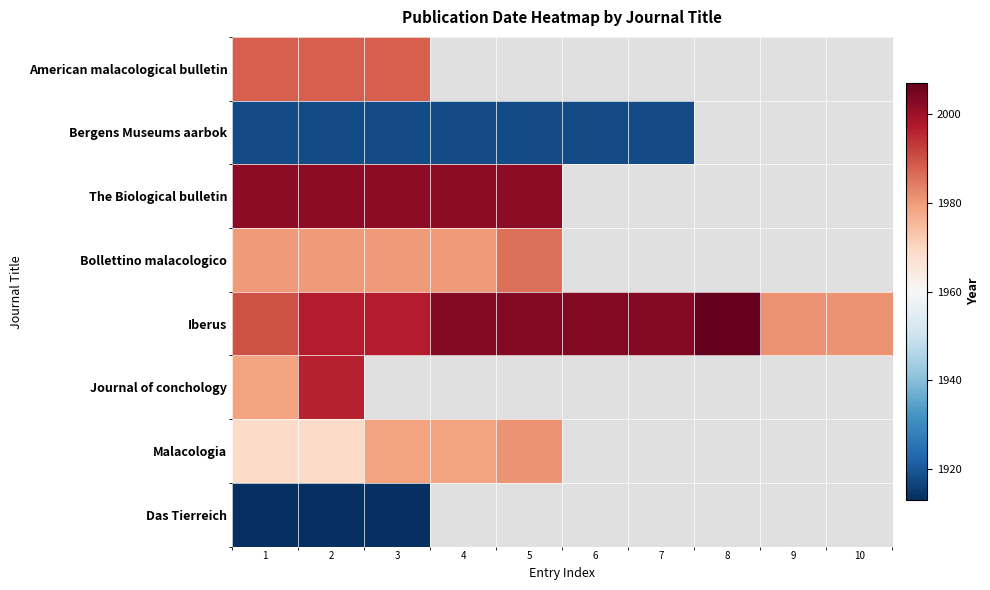

Count the number of categories in the chart.

10